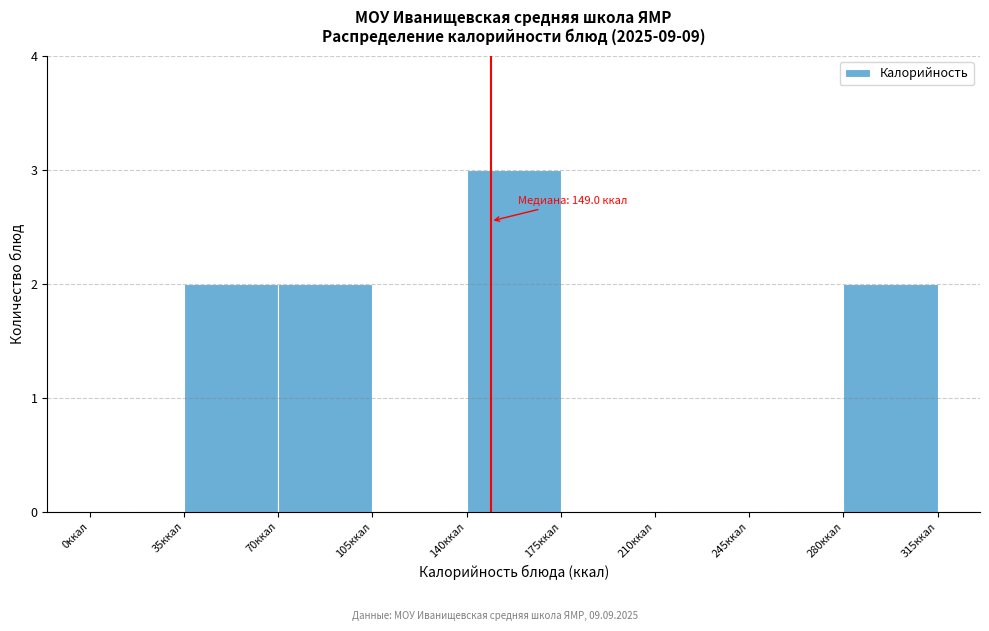

Over which range of the x-axis is the bar tallest?

140 to 175